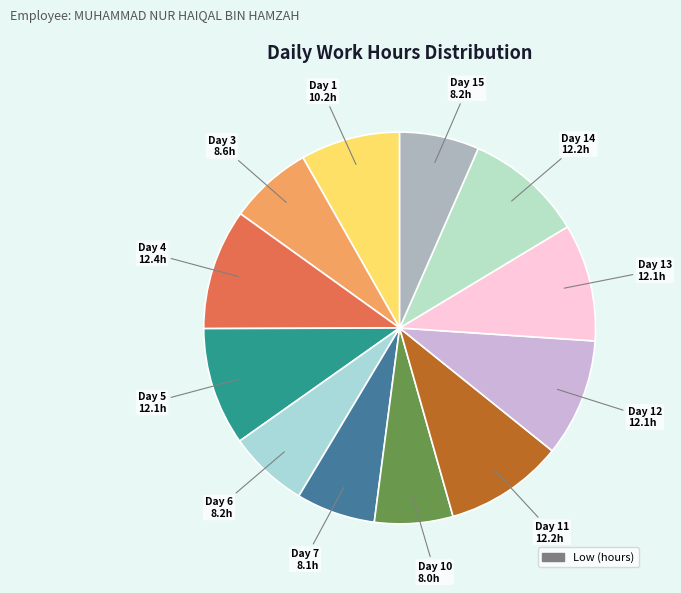

Is there a majority slice in this chart?

No